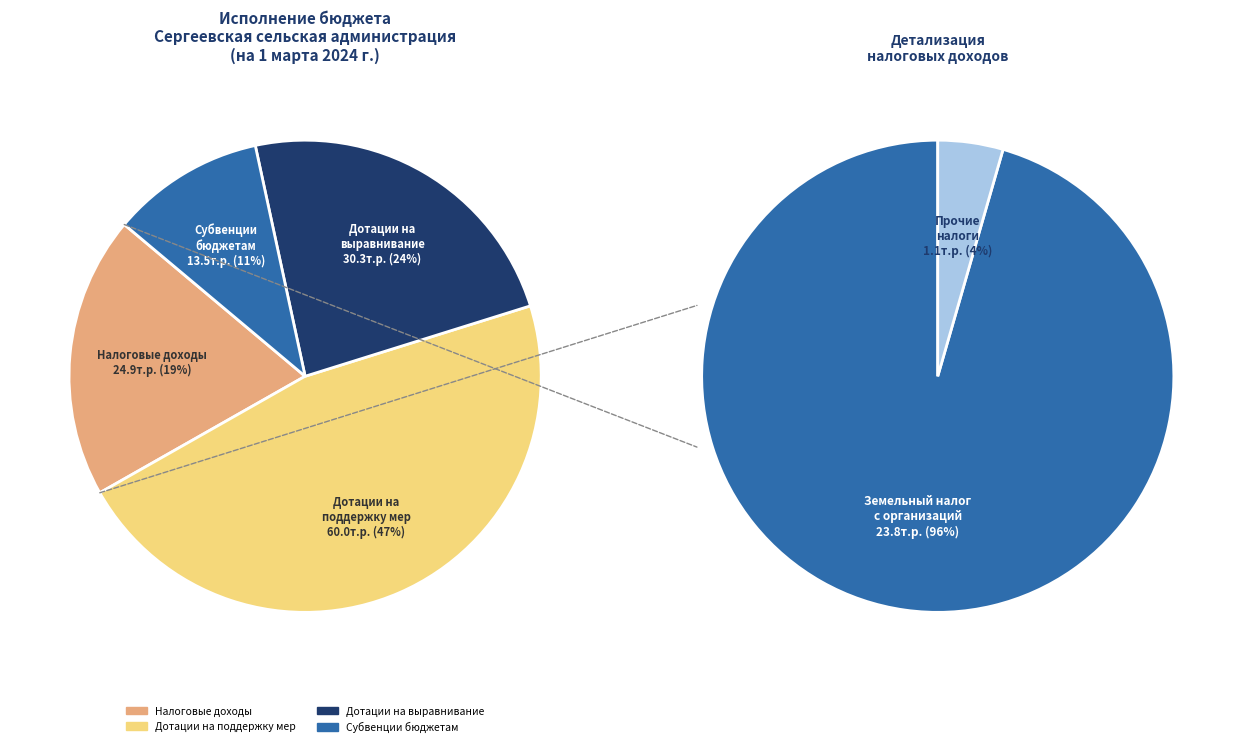

Combined, do Дотации на выравнивание and Земельный налог с физических лиц account for over 50%?

No